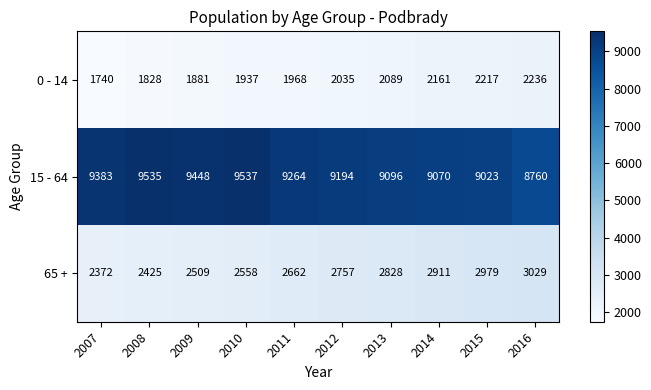

Is it true that 0 - 14 equals 3146 at 2012?

False